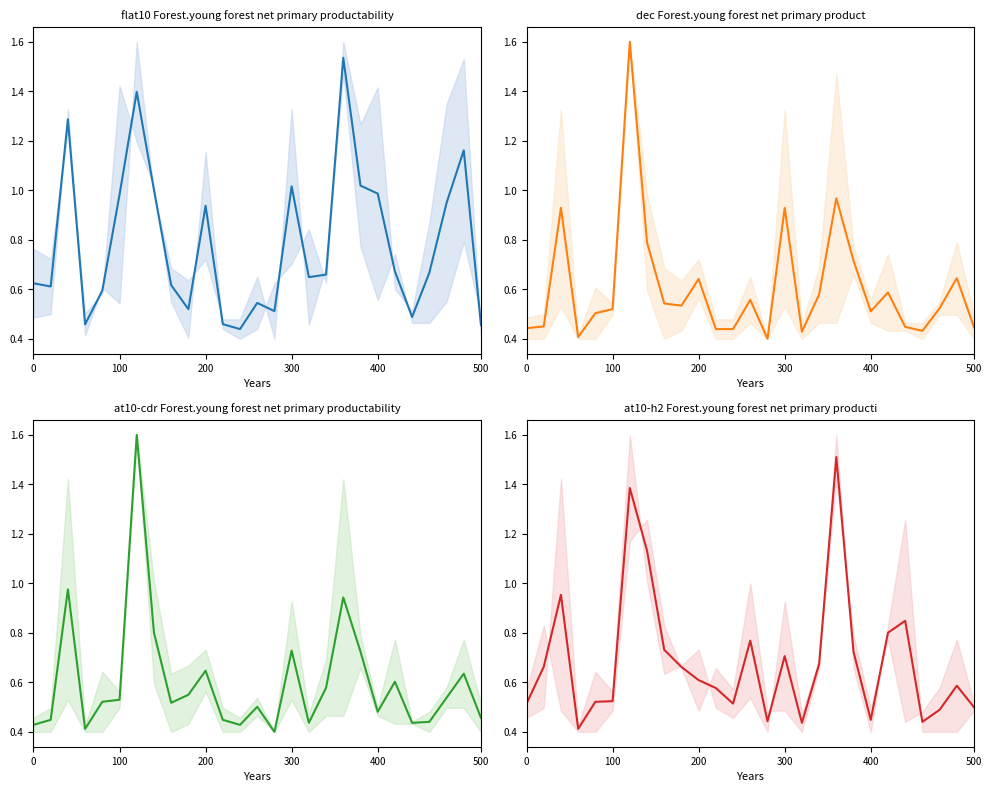

Which has a higher value, 24 or 200?

200